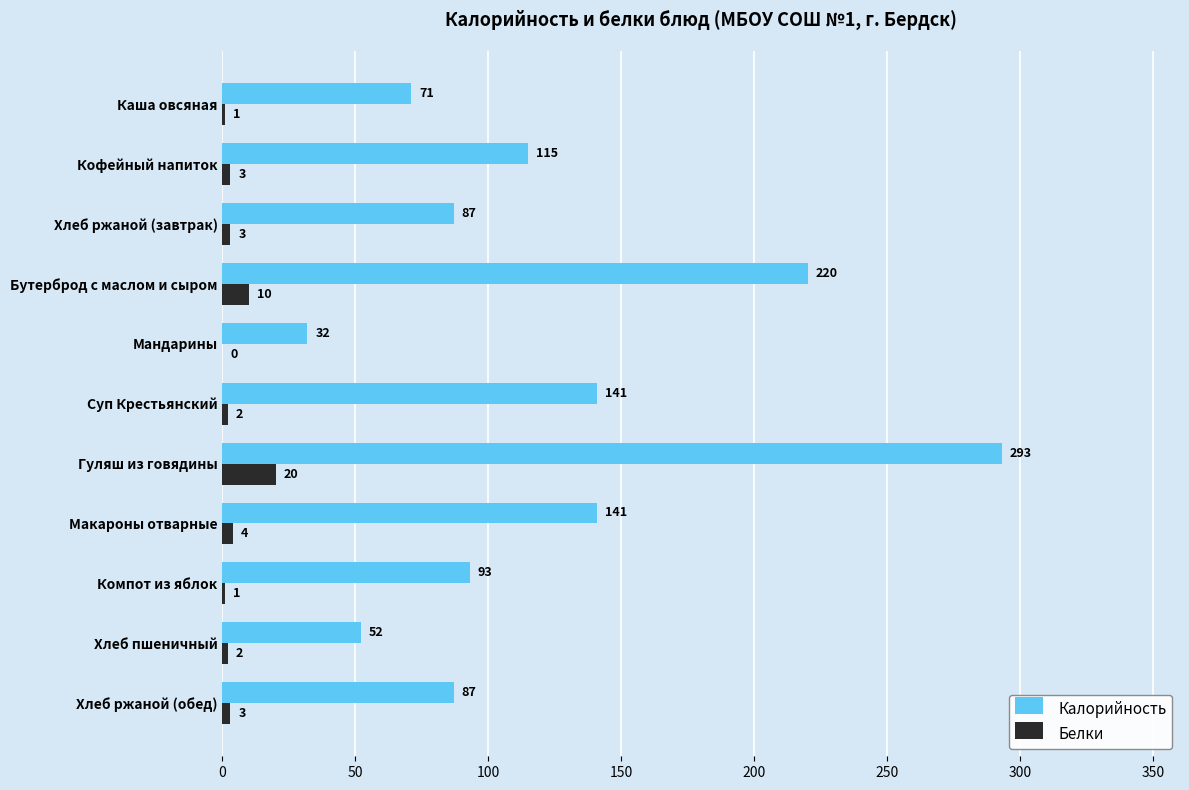

Which series changed the most between Хлеб пшеничный and Хлеб ржаной (обед)?

Калорийность